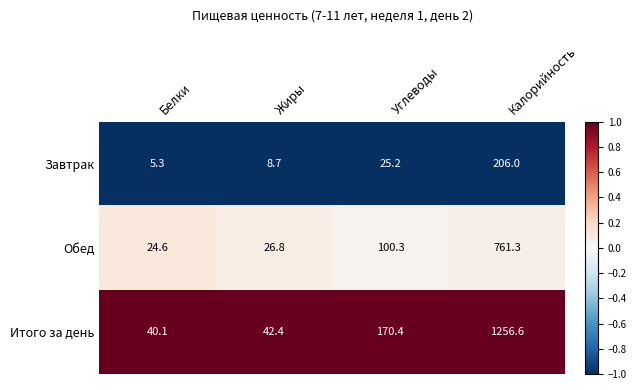

What is the total value across all series at Калорийность?

2223.9